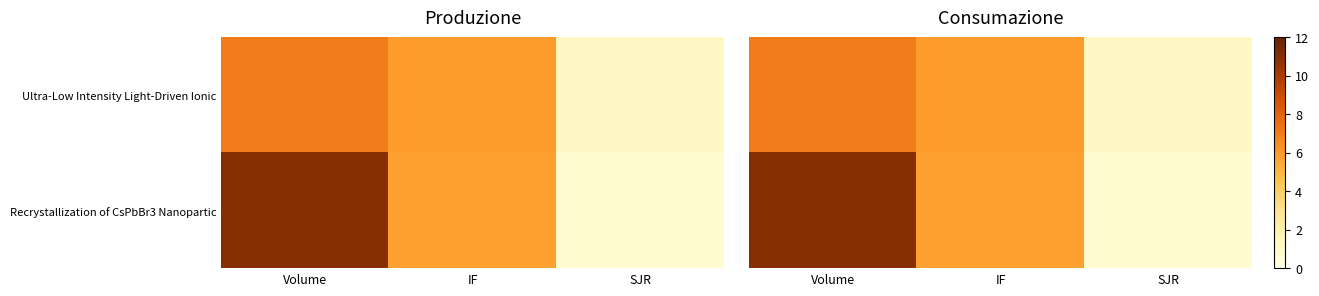

The Recrystallization of CsPbBr3 Nanopartic series shows 8.9 at IF. True or false?

False